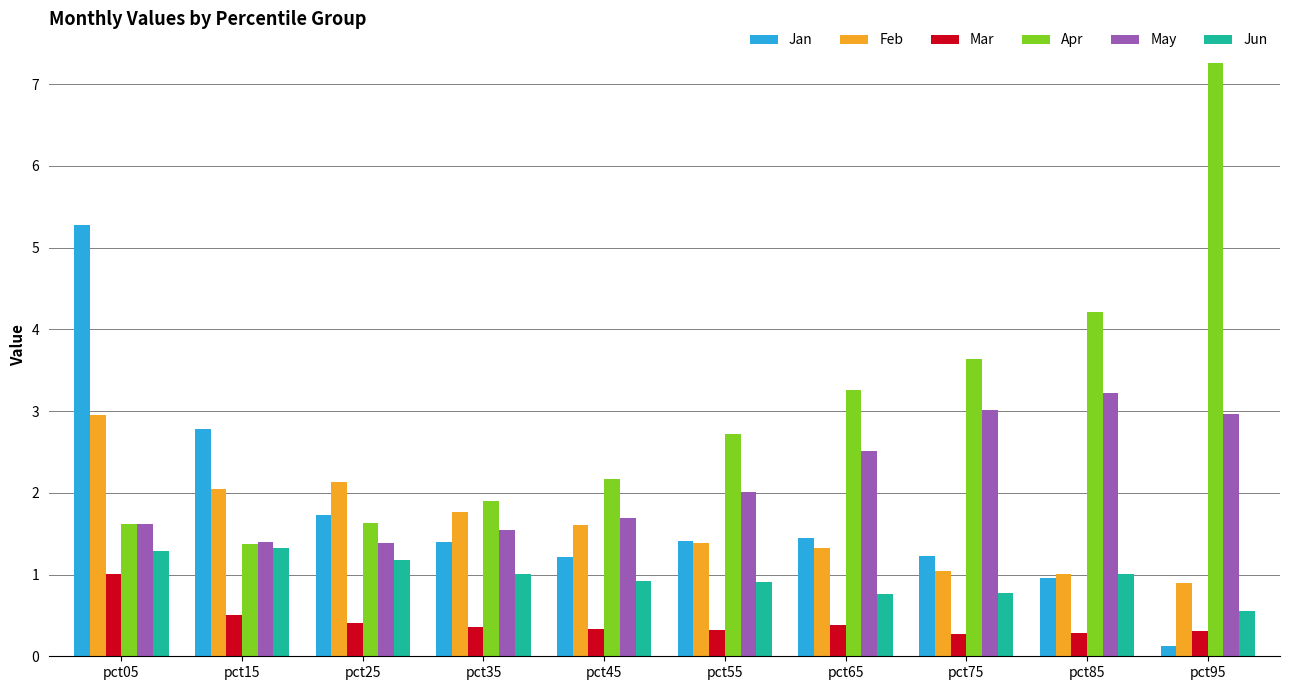

What is the minimum value for Jun?

0.5